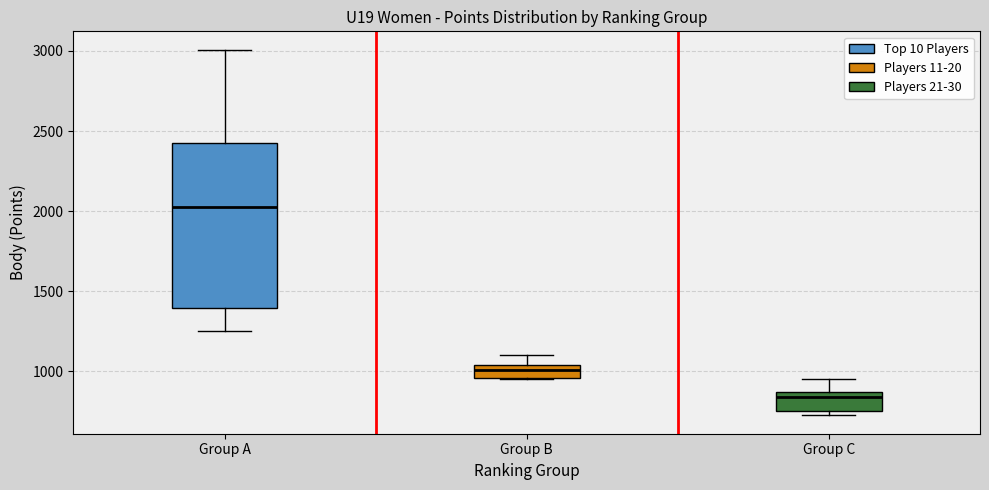

Where is the lower edge of the box for Group B on the y-axis? The values are not printed on the chart, so give them approximately, as read against the axis.

950